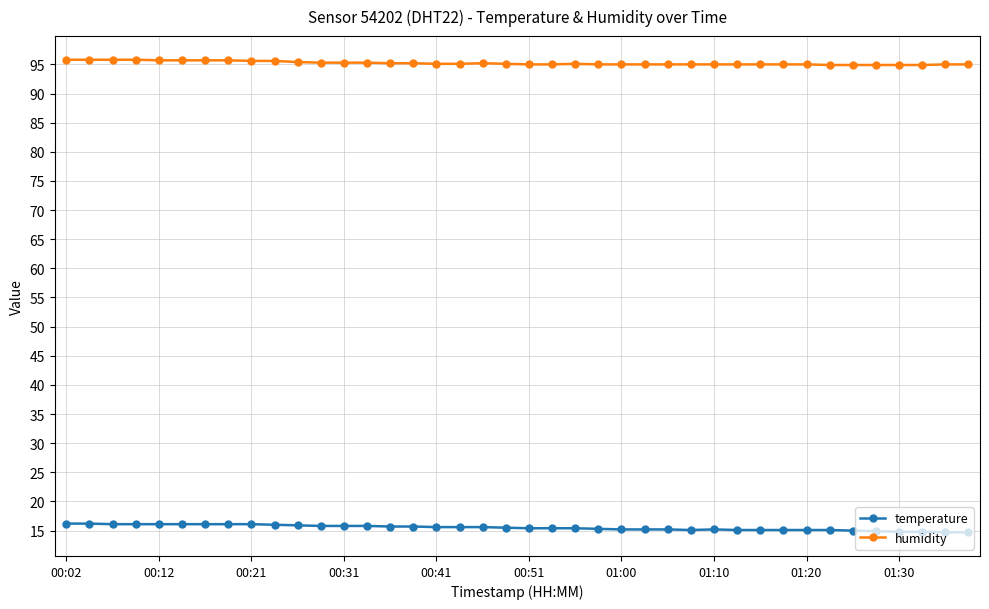

Which series has the widest spread of values?

temperature